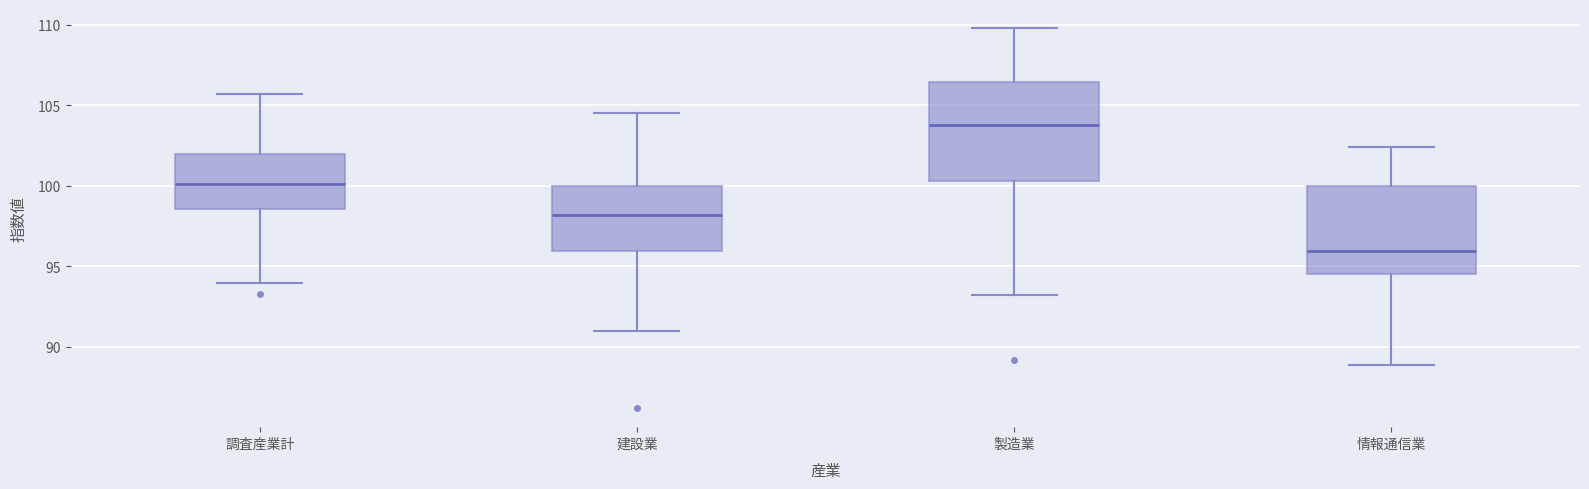

Reading left to right, read every box against the y-axis: the position of its median line, the range the box covers, and the ends of its whiskers. The values are not printed on the chart, so give them approximately, as read against the axis.

調査産業計: median 100.0, box 98.5 to 102.0, whiskers 94.0 to 105.5
建設業: median 98.0, box 96.0 to 100.0, whiskers 91.0 to 104.5
製造業: median 104.0, box 100.5 to 106.5, whiskers 93.0 to 110.0
情報通信業: median 96.0, box 94.5 to 100.0, whiskers 89.0 to 102.5